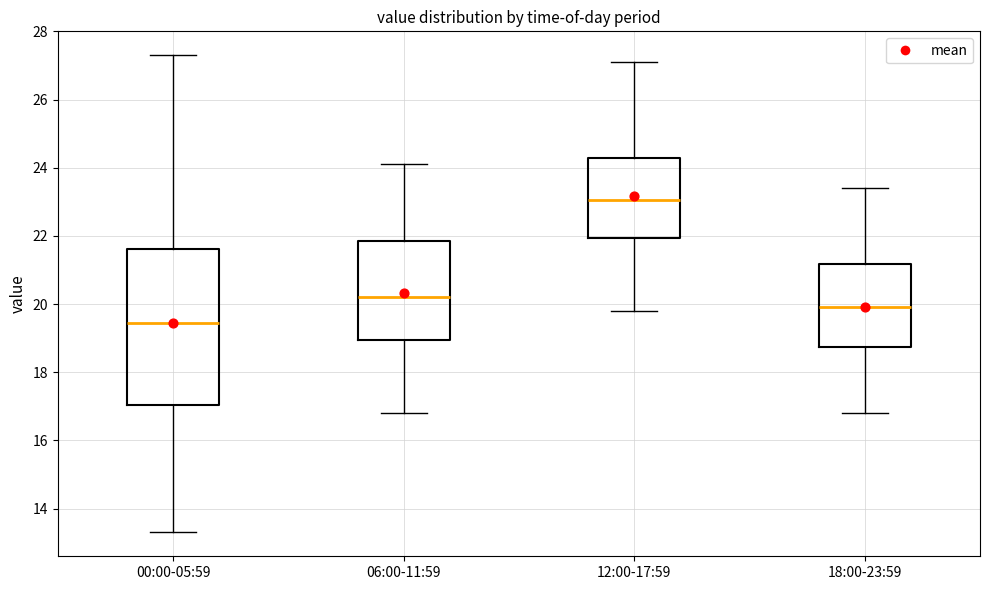

Comparing the boxes themselves (not the whiskers), which one is the tallest?

00:00-05:59